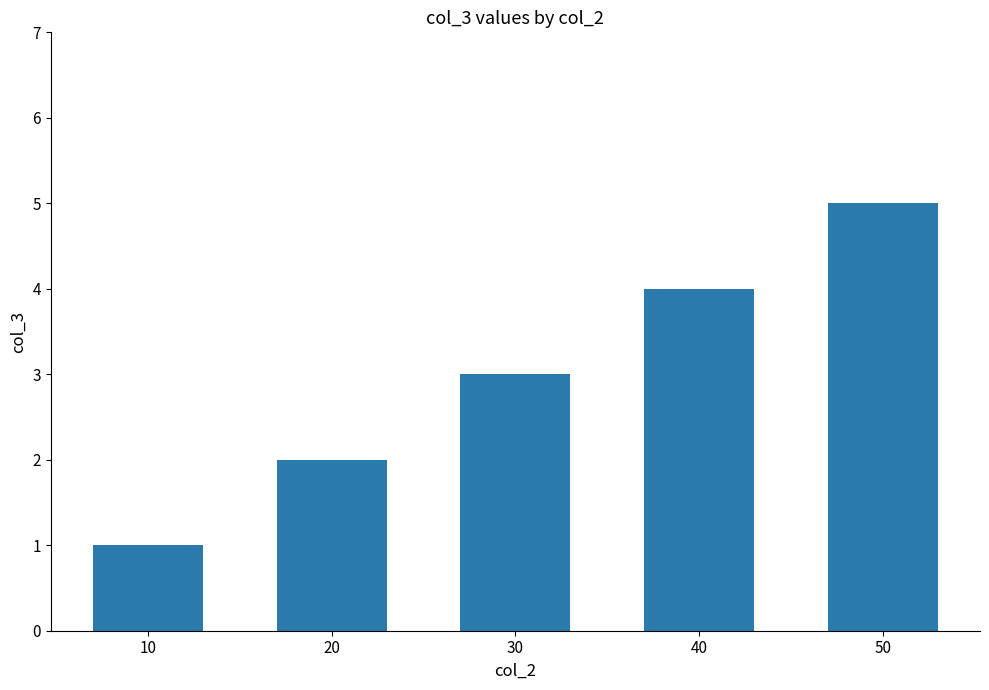

What is the difference between the maximum and minimum values?

4